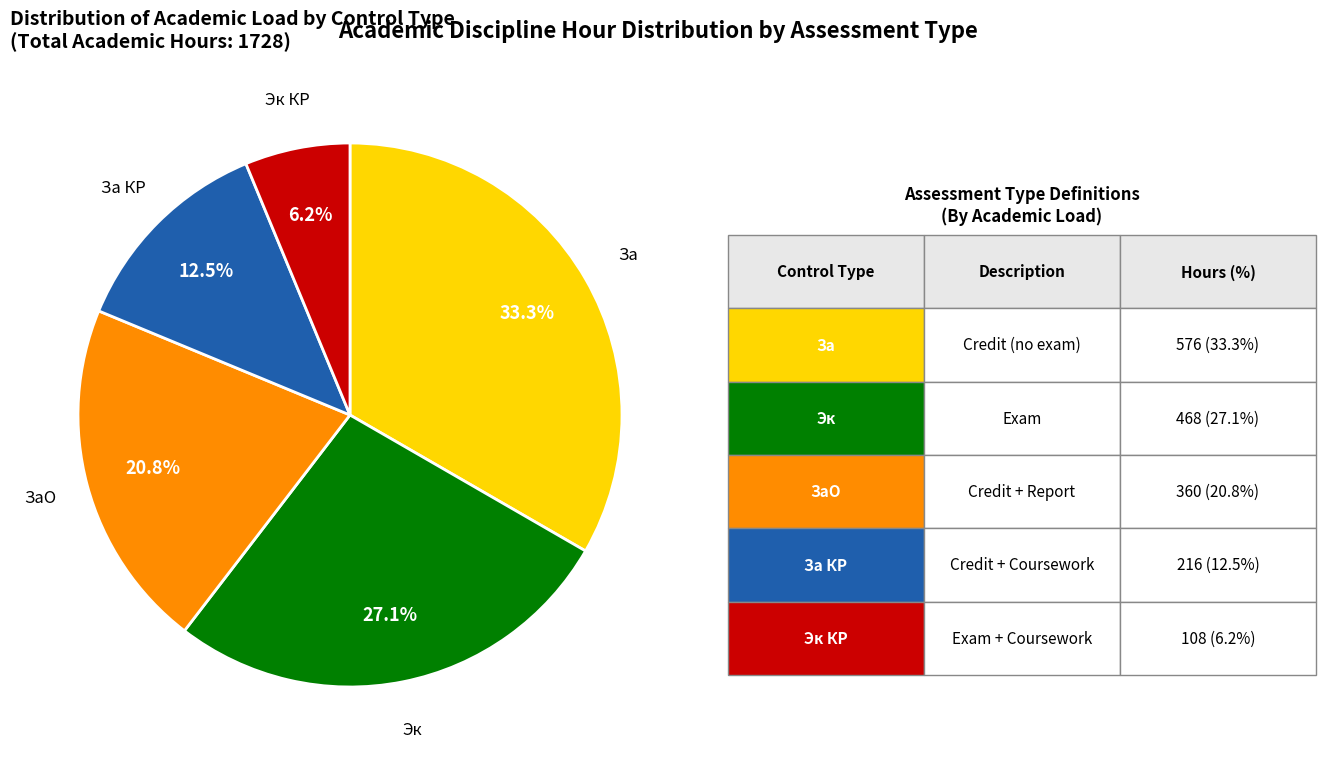

Is ЗаО the majority of the pie?

No